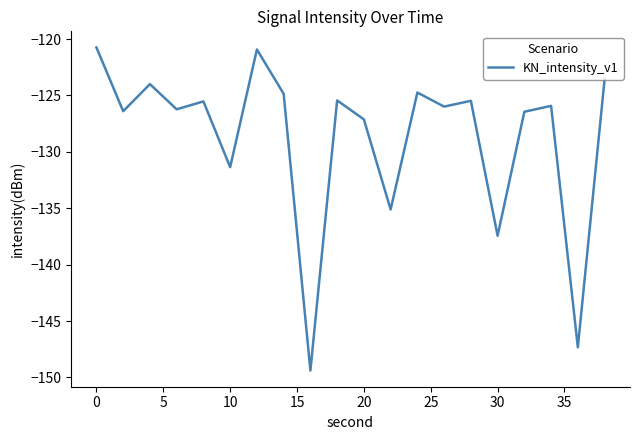

What is the smallest value displayed?

-149.4